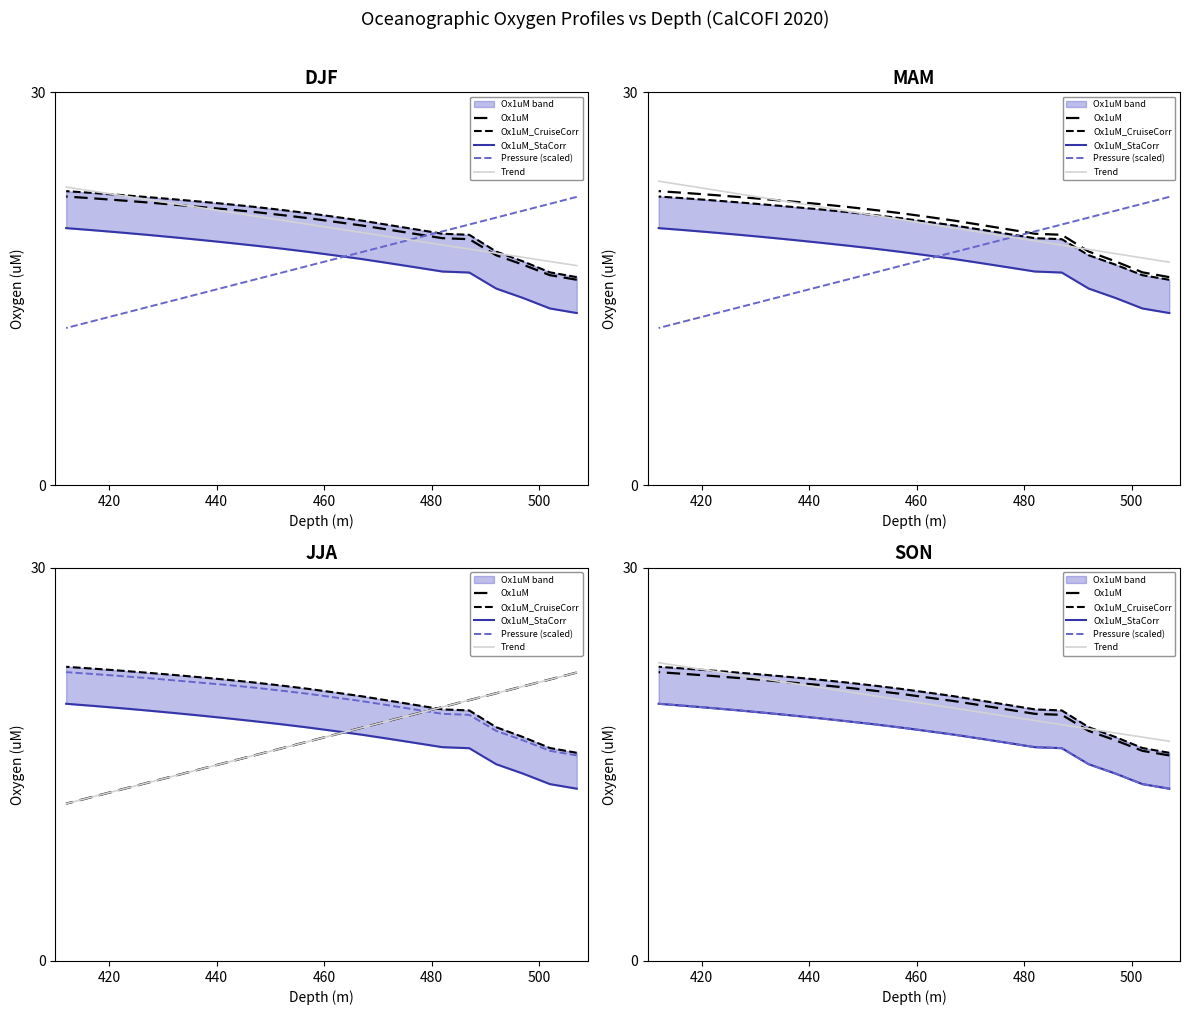

Does the chart have visible grid lines?

No